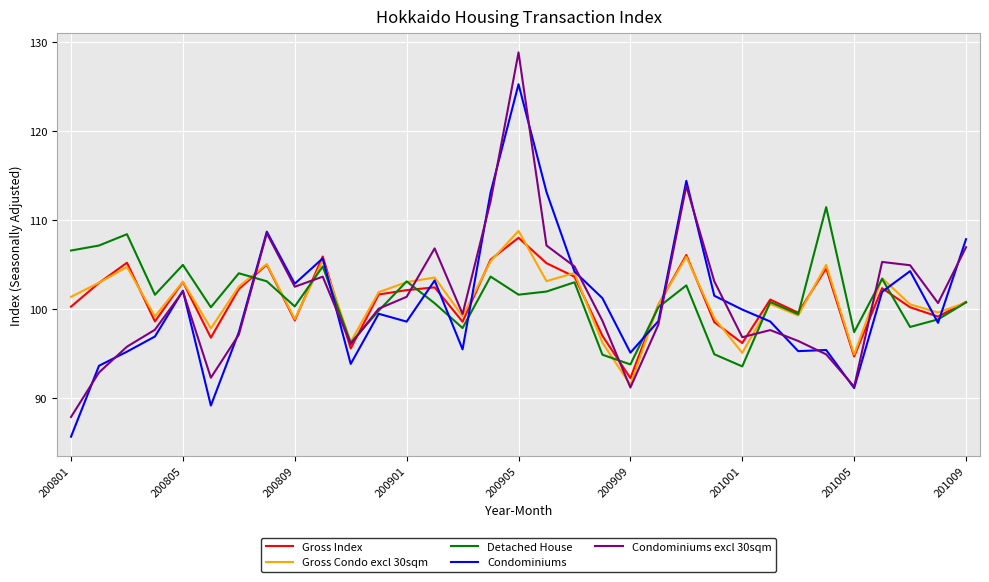

Which series has the largest range (max minus min)?

Condominiums excl 30sqm